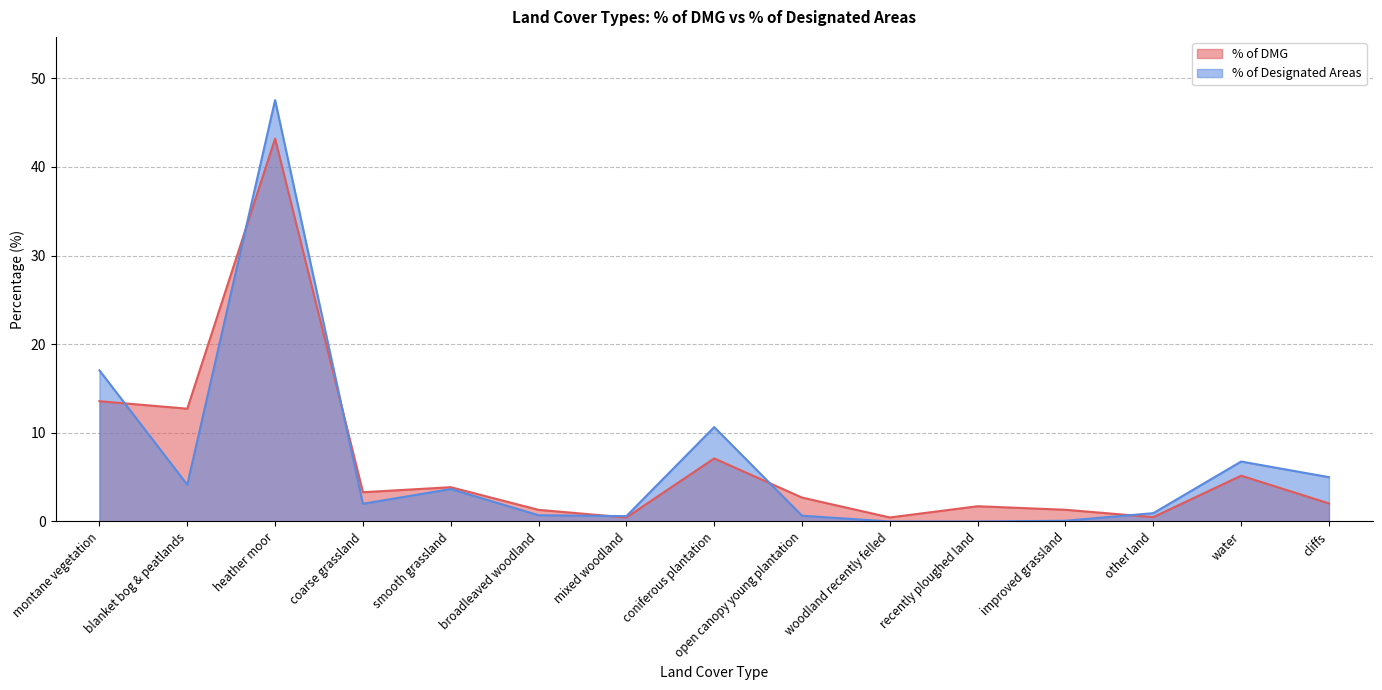

What value does the % of DMG series have at smooth grassland?

3.9